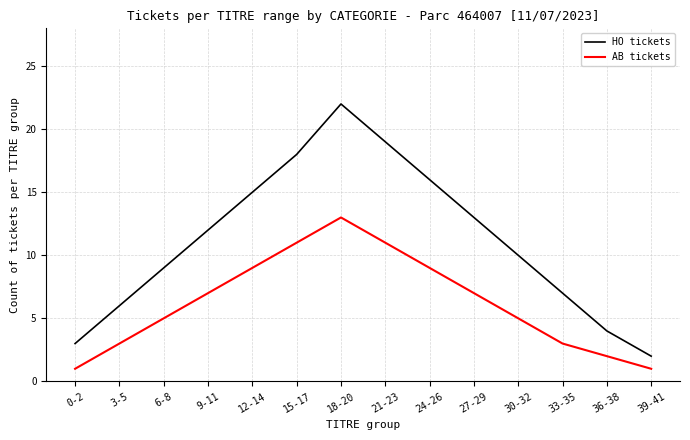

Where is the first local maximum for HO tickets?

18-20